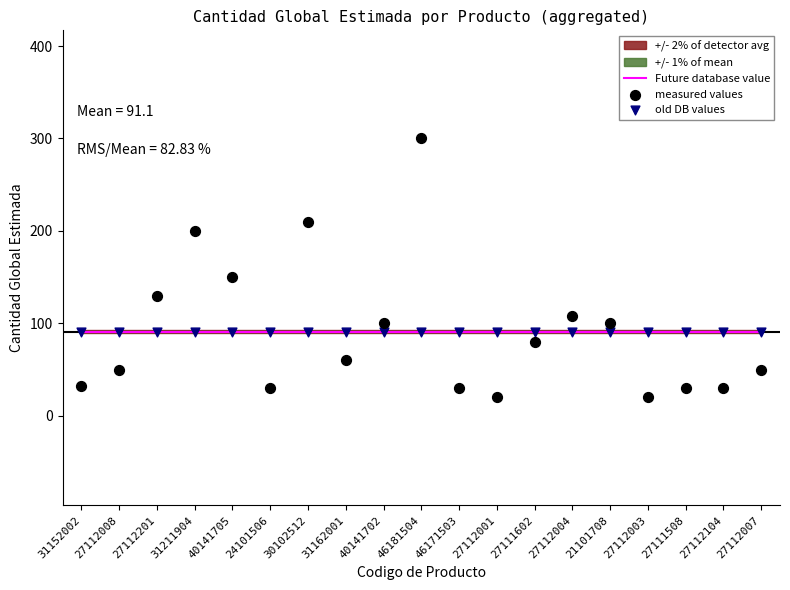

Is the value of Future database value at 27112003 greater than the value of old DB values at 27112008?

No